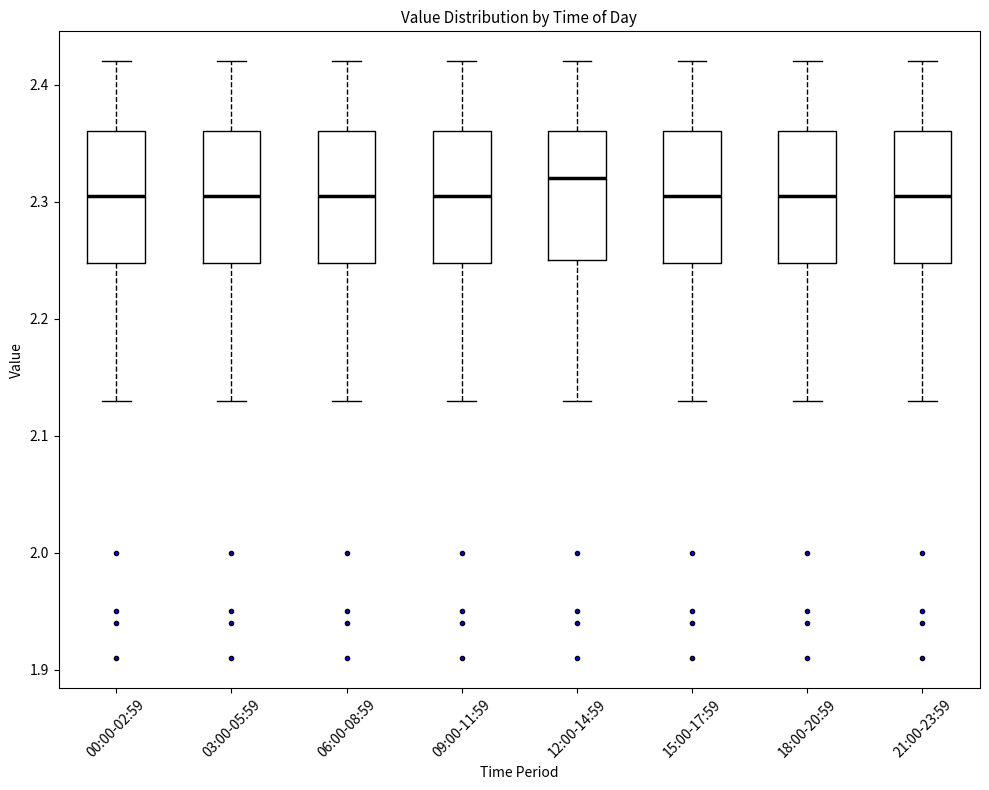

Reading left to right, read every box against the y-axis: the position of its median line, the range the box covers, and the ends of its whiskers. The values are not printed on the chart, so give them approximately, as read against the axis.

00:00-02:59: median 2.31, box 2.25 to 2.36, whiskers 2.13 to 2.42
03:00-05:59: median 2.31, box 2.25 to 2.36, whiskers 2.13 to 2.42
06:00-08:59: median 2.31, box 2.25 to 2.36, whiskers 2.13 to 2.42
09:00-11:59: median 2.31, box 2.25 to 2.36, whiskers 2.13 to 2.42
12:00-14:59: median 2.32, box 2.25 to 2.36, whiskers 2.13 to 2.42
15:00-17:59: median 2.31, box 2.25 to 2.36, whiskers 2.13 to 2.42
18:00-20:59: median 2.31, box 2.25 to 2.36, whiskers 2.13 to 2.42
21:00-23:59: median 2.31, box 2.25 to 2.36, whiskers 2.13 to 2.42